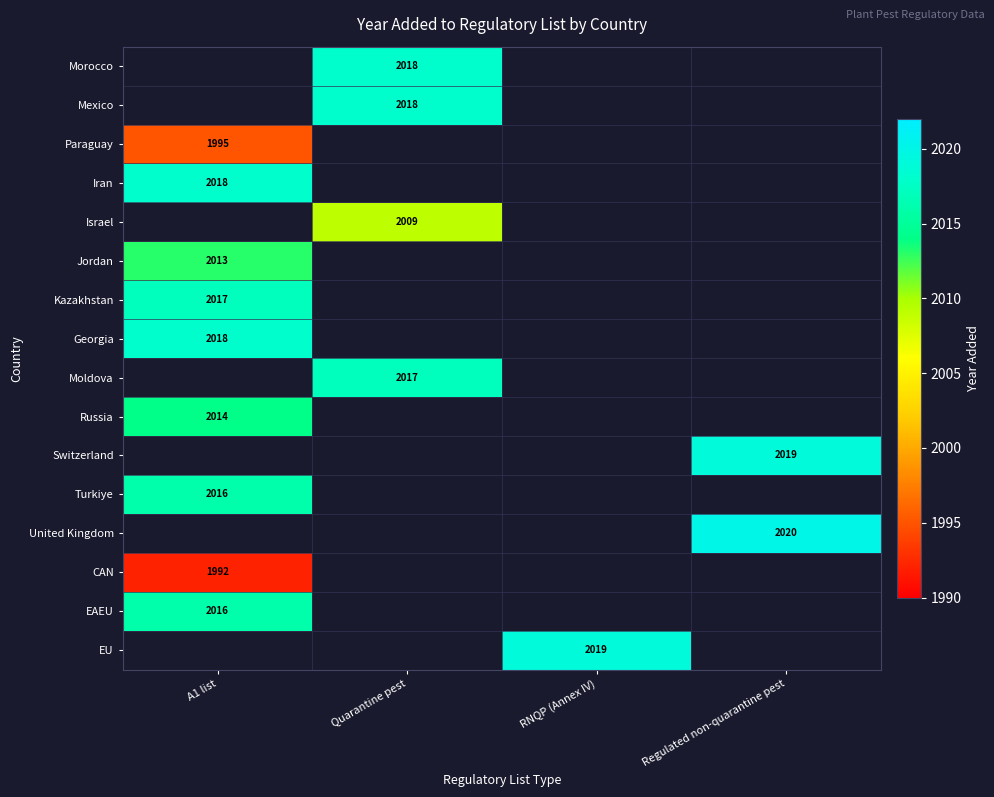

Between Regulated non-quarantine pest and Quarantine pest, which is larger?

Quarantine pest